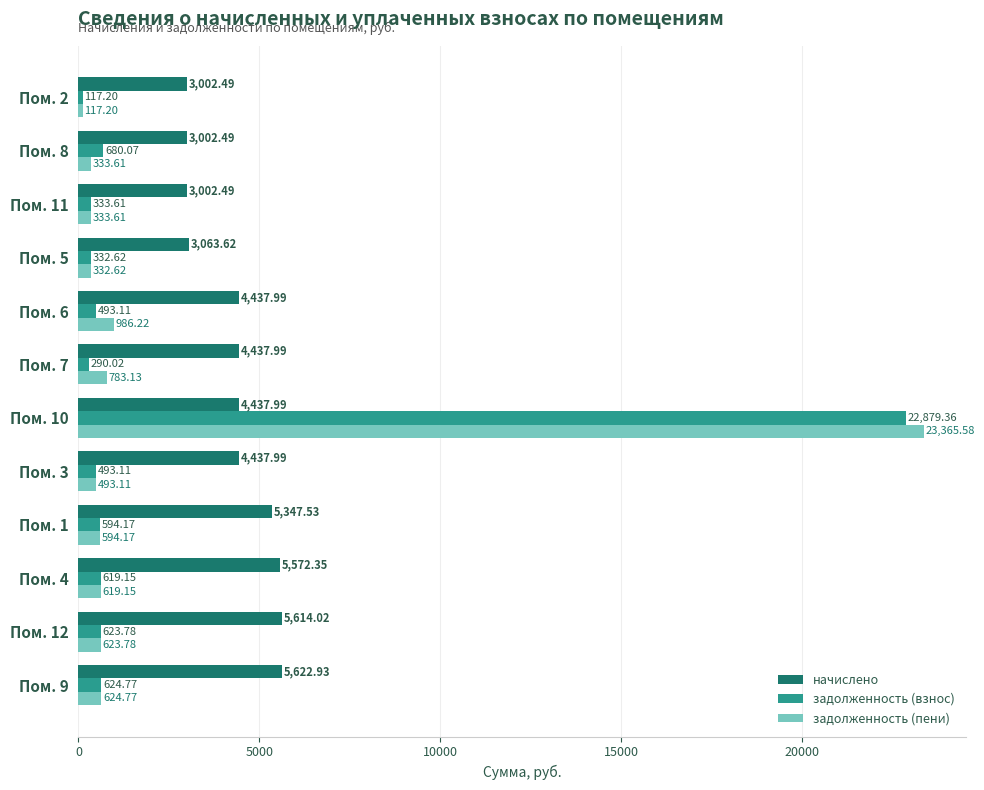

What is the total value across all series at Пом. 7?

5511.1